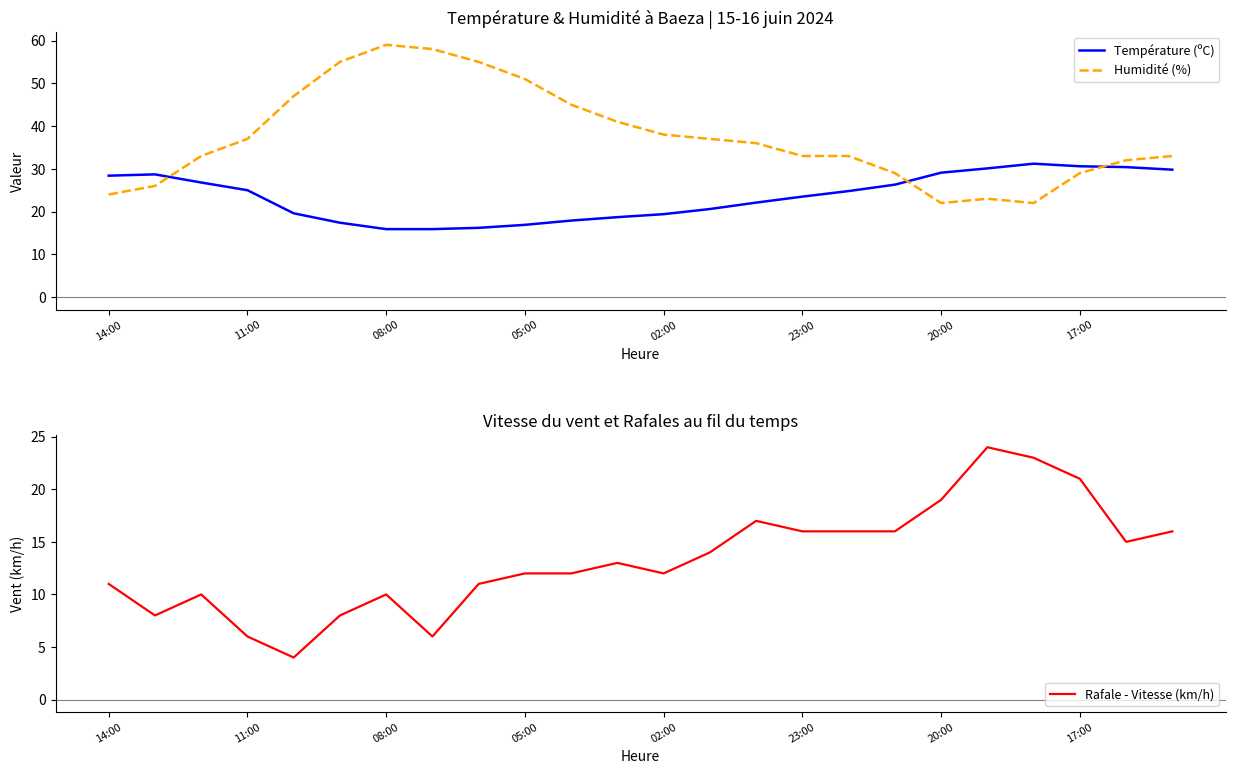

What is the highest value of the Température (ºC) series?

31.2